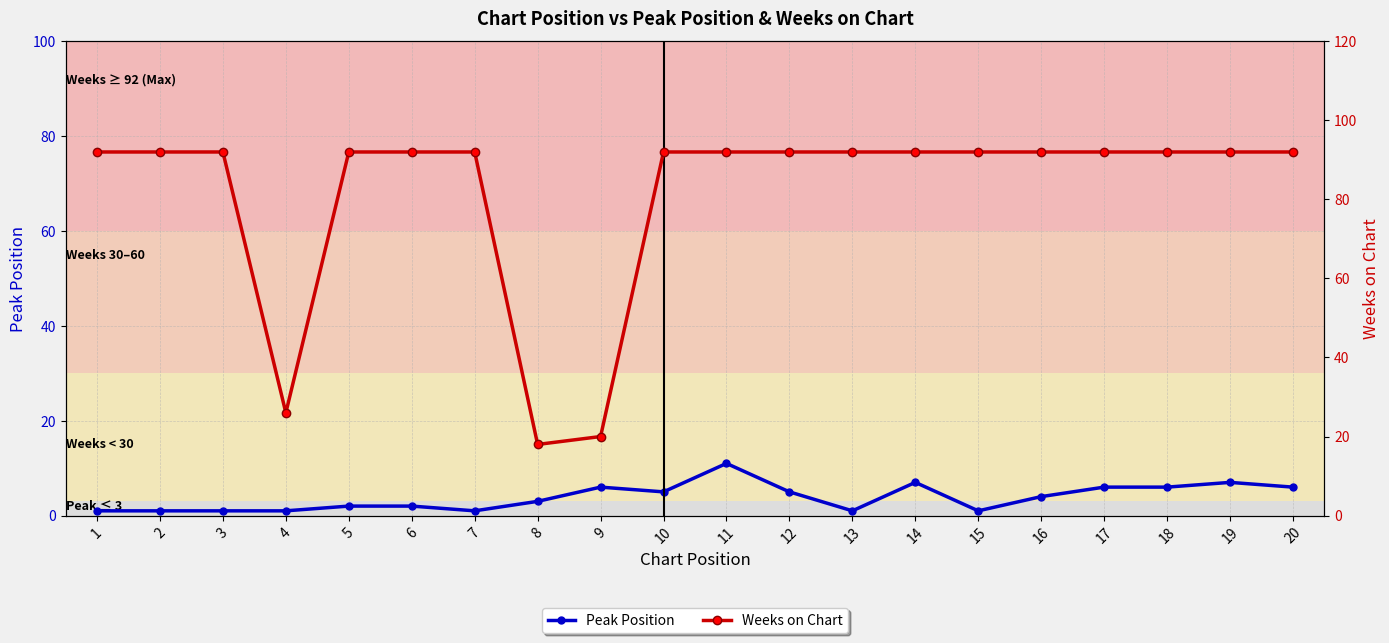

What is the value of the Weeks on Chart point at the 7th from the left?

92